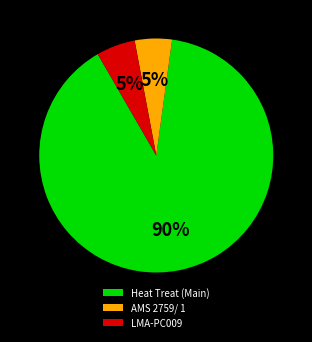

Is there a majority slice in this chart?

Yes